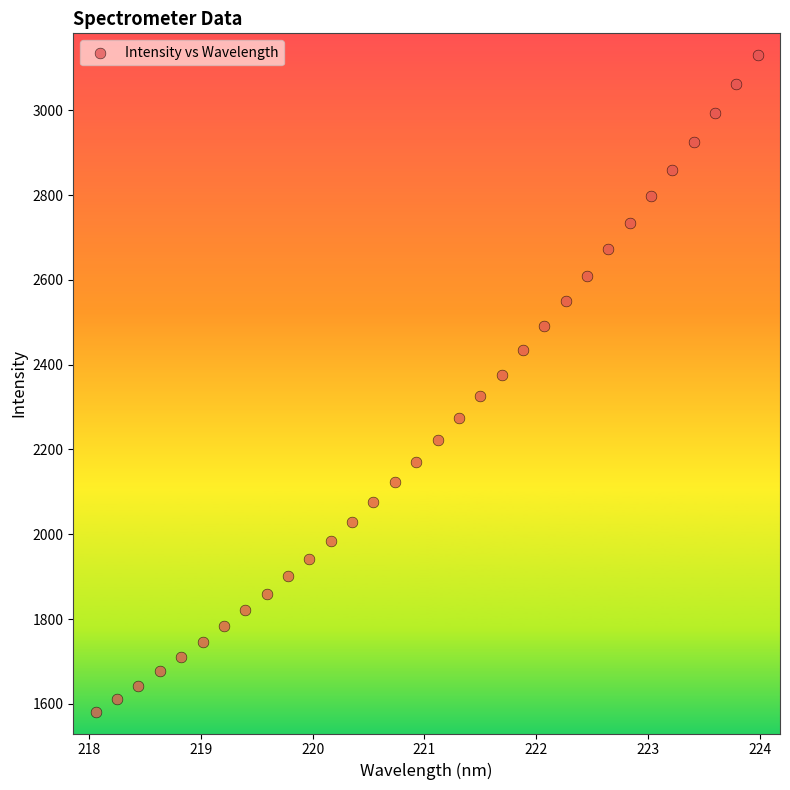

What is the range of Y values (max minus min)?

1551.1